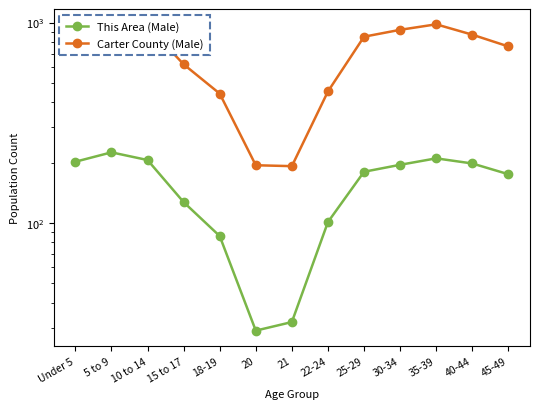

True or false: This Area (Male) has a value of 67 at 10 to 14.

False